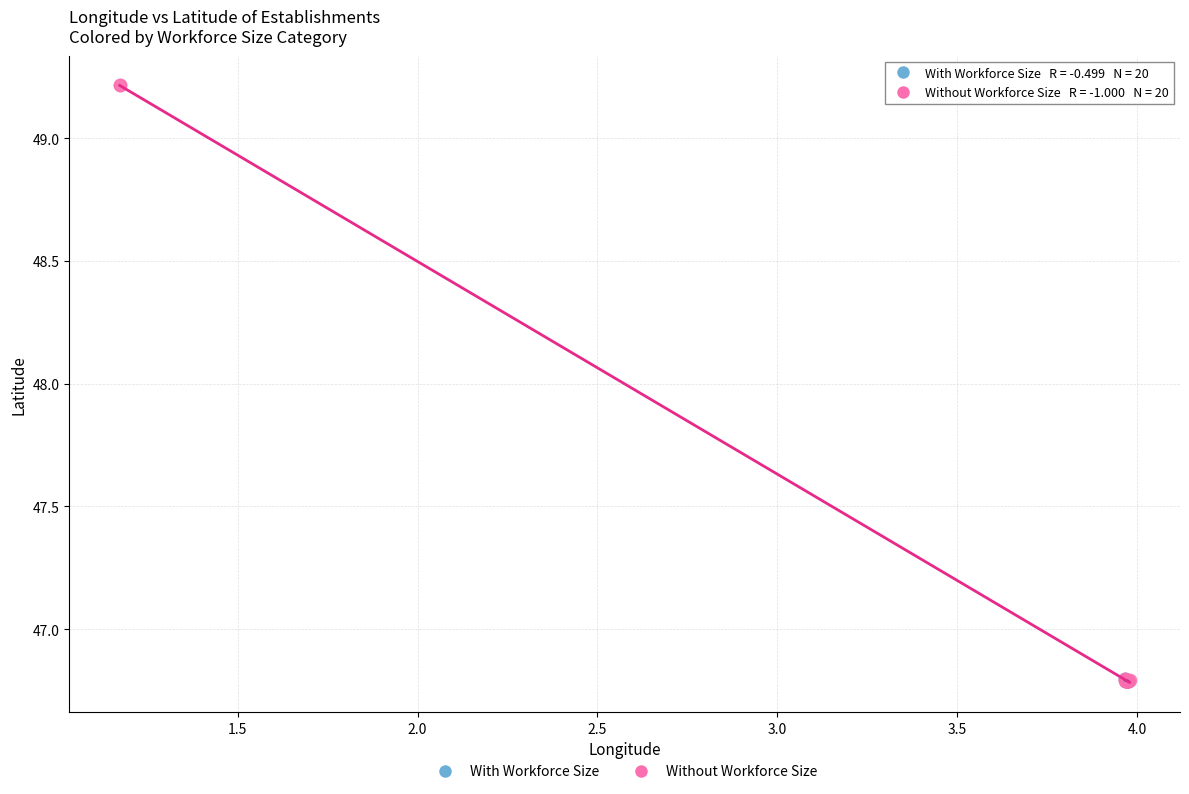

Which series has the widest spread of Y values?

Without Workforce Size